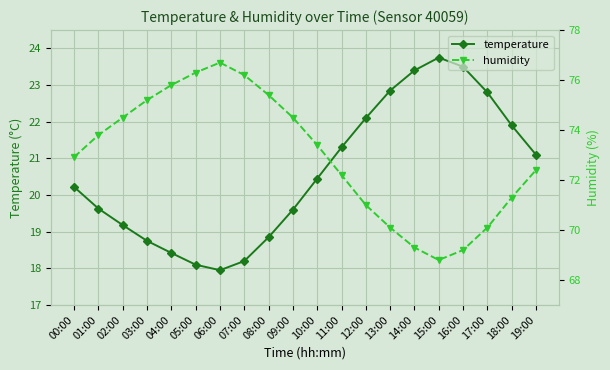

What is the difference between the second highest and second lowest values in the humidity series?

7.1